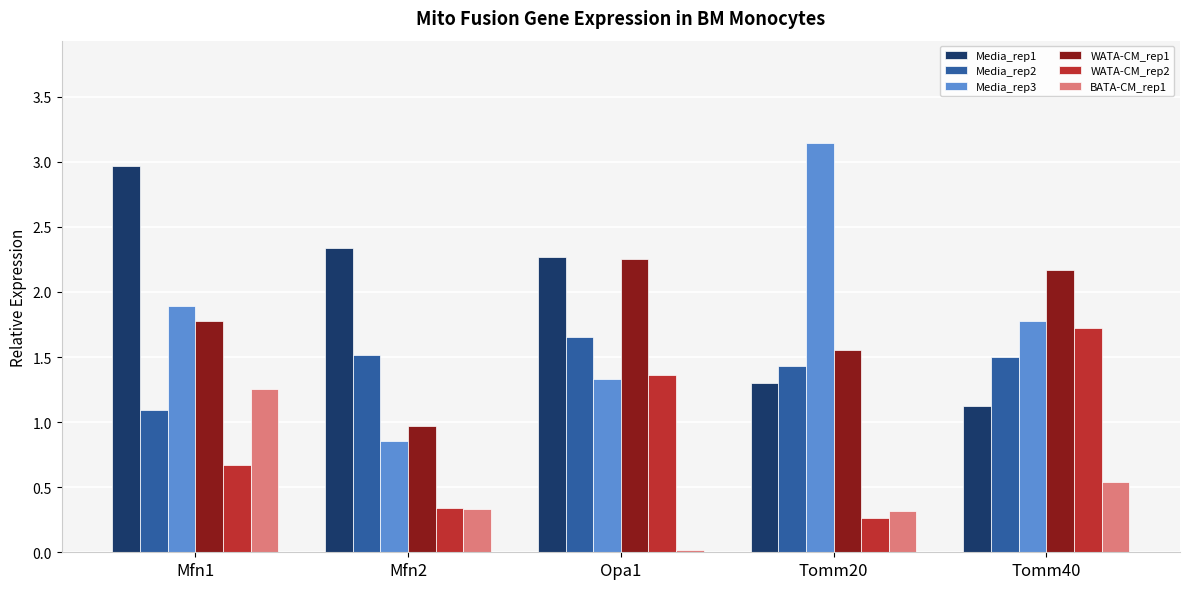

Which series has the largest total across all categories?

Media_rep1